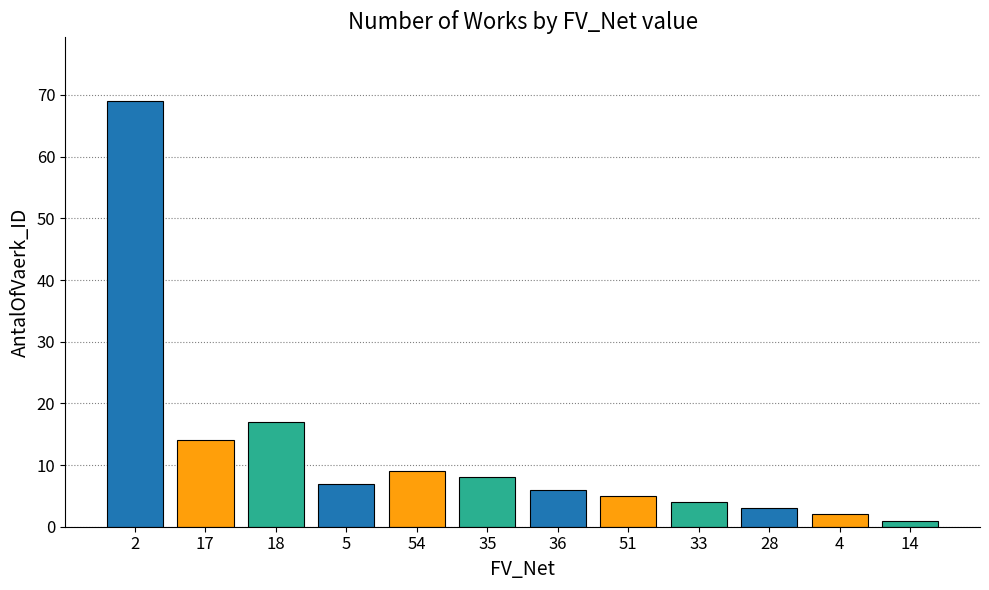

List the labels in order of value, smallest first.

14, 4, 28, 33, 51, 36, 5, 35, 54, 17, 18, 2